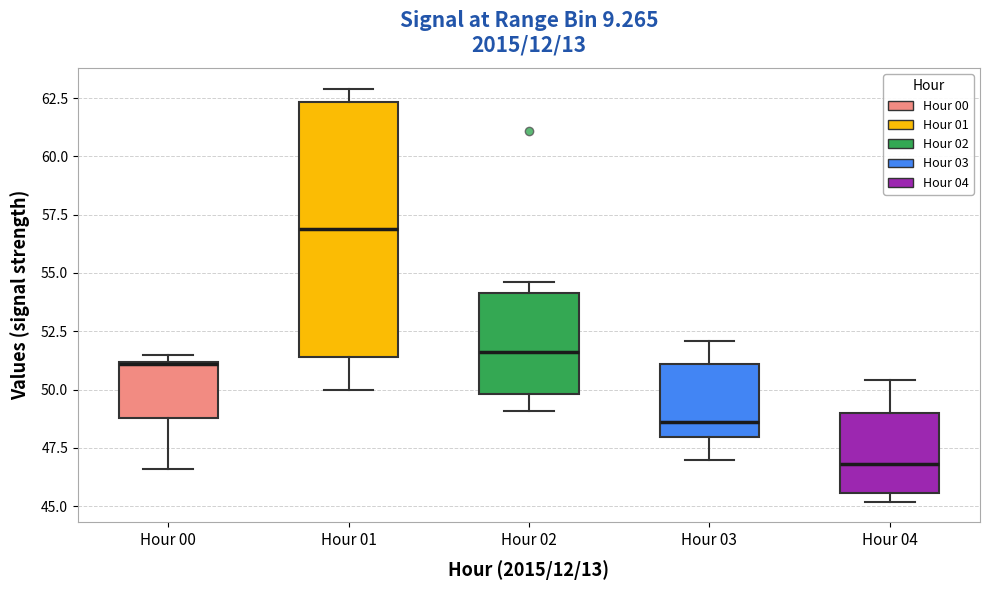

Where is the upper edge of the box for Hour 02 on the y-axis? The values are not printed on the chart, so give them approximately, as read against the axis.

54.0